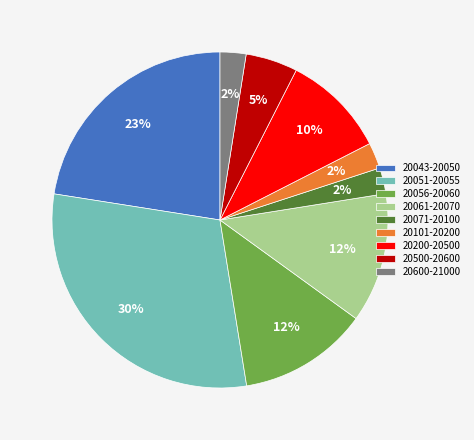

Do 20056-20060 and 20101-20200 together represent more than half of the pie?

No